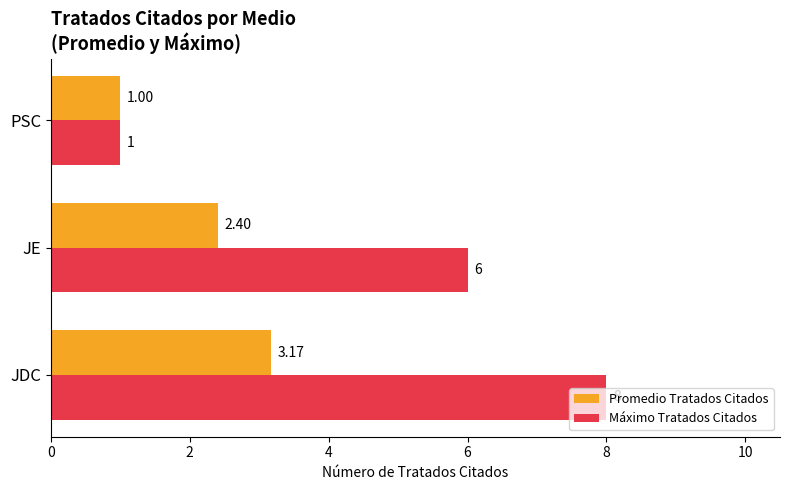

What is the sum of all Máximo Tratados Citados values?

15.0